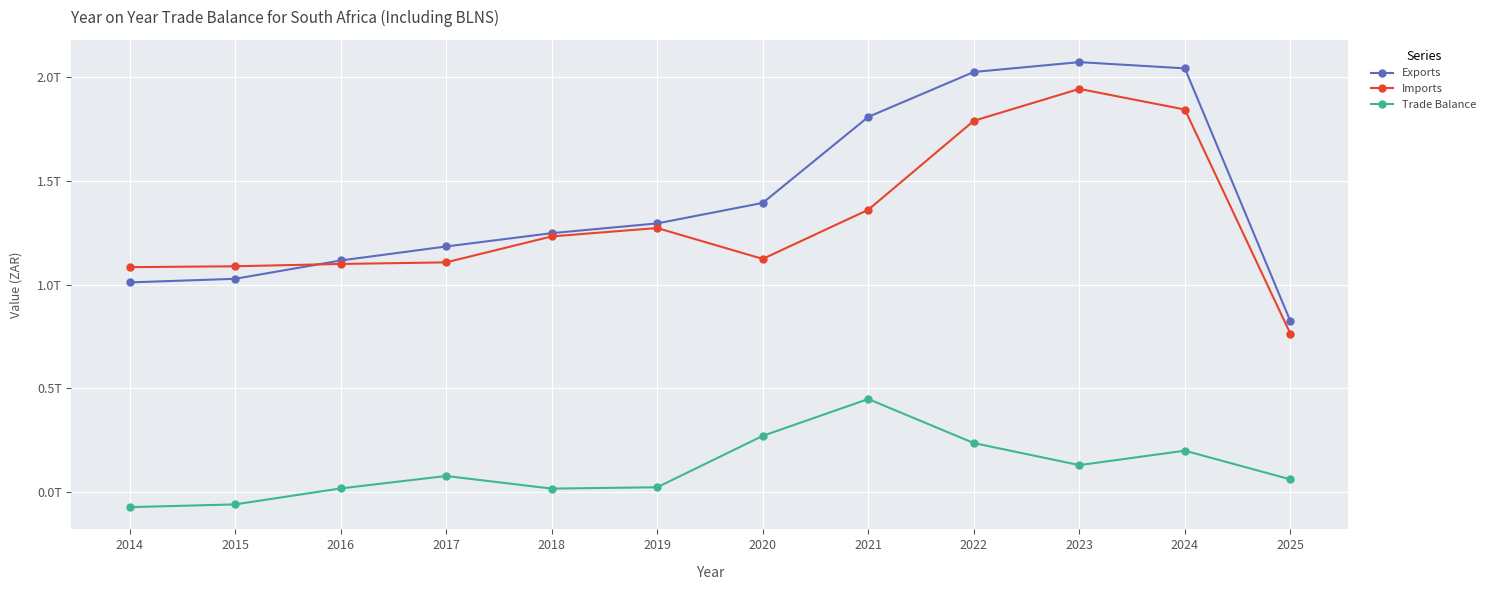

List the series in order of their peak value, highest first.

Exports, Imports, Trade Balance